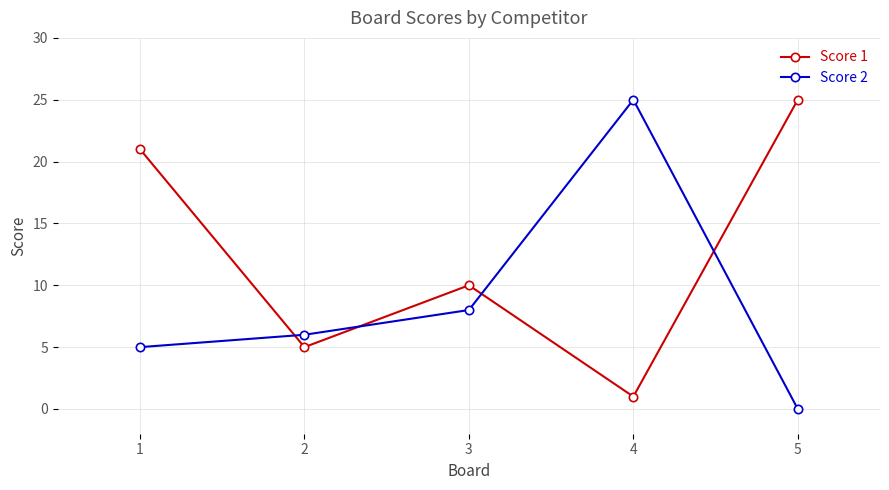

What is the value of the Score 1 point at the 5th from the left?

25